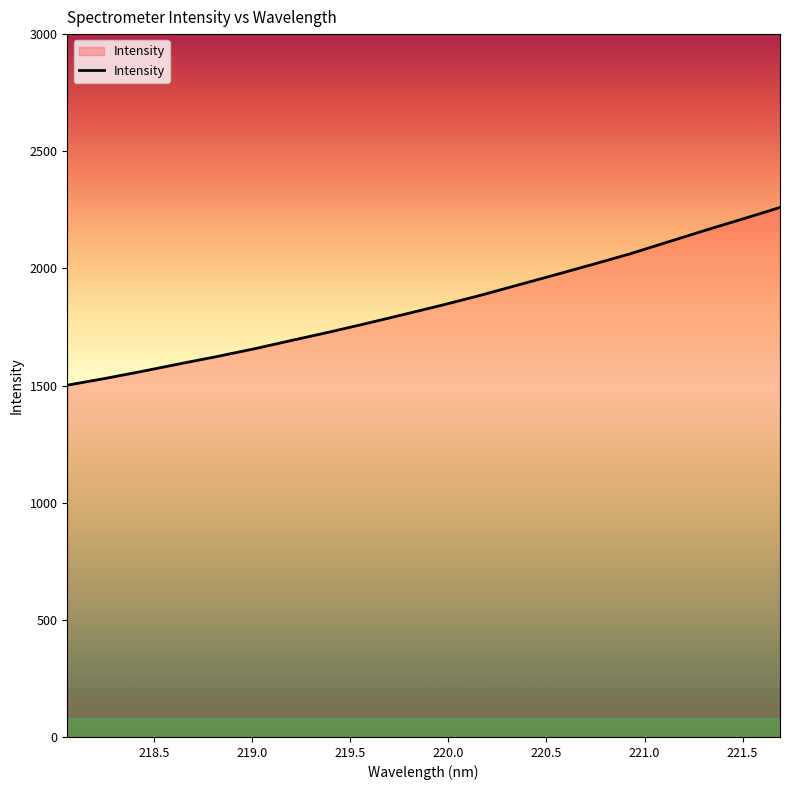

What is the greatest value displayed?

2260.1